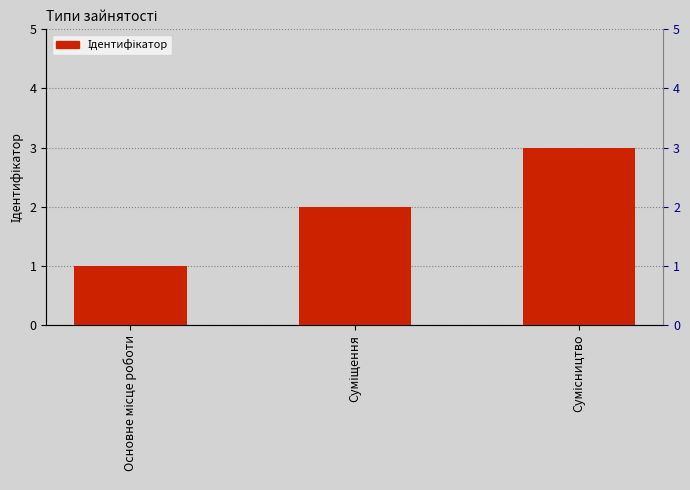

What is the label of the 2nd bar from the right?

Суміщення